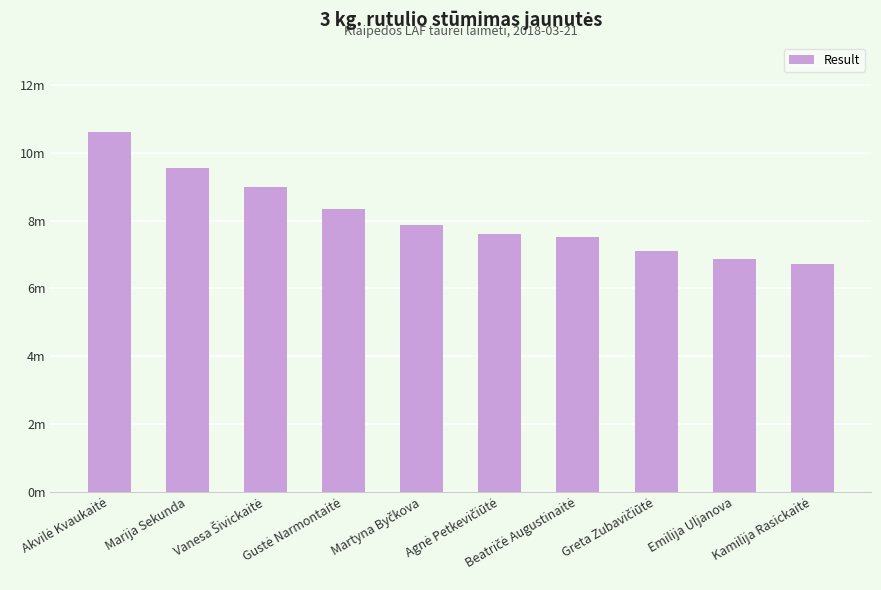

What is the difference between the maximum and second lowest values?

3.7